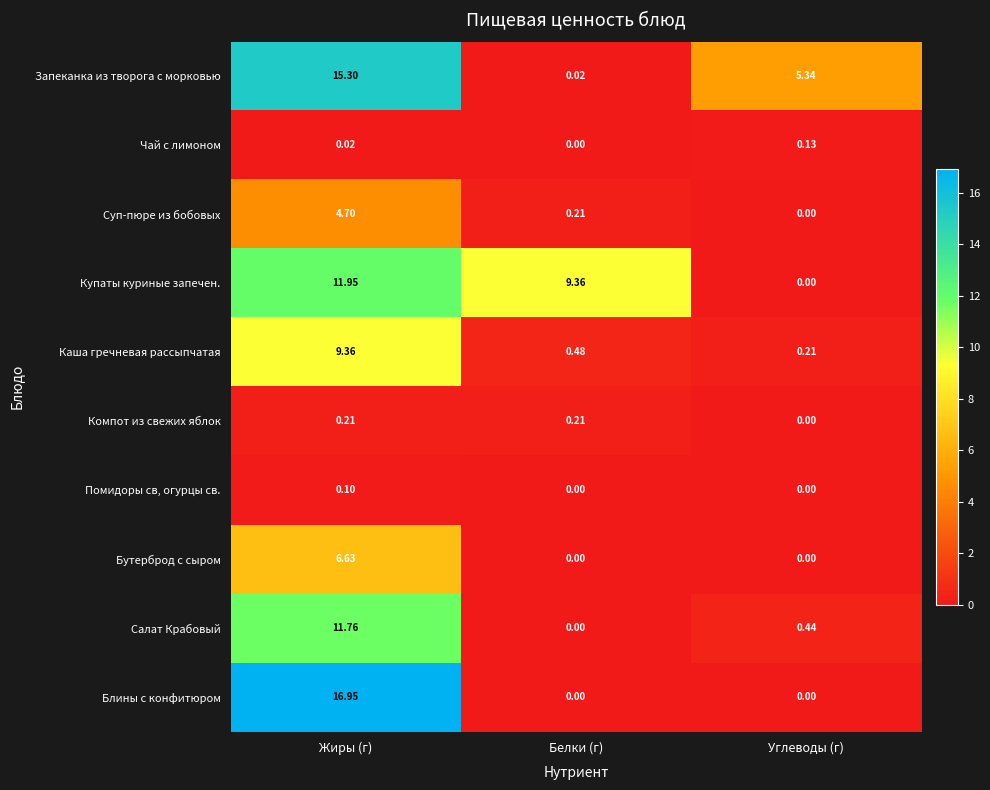

What is the total value across all series at Жиры (г)?

77.0